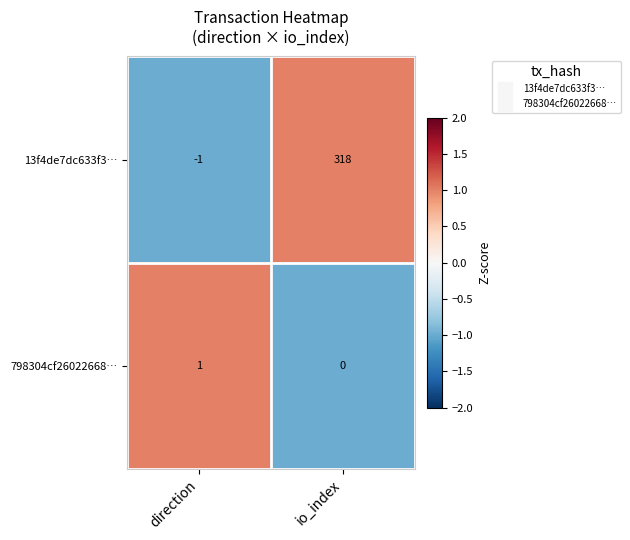

At which category is the sum across all series the highest?

io_index